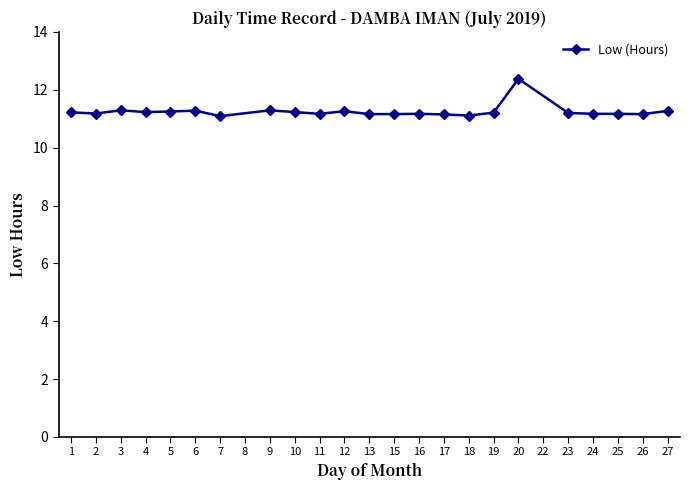

What is the maximum value shown in the chart?

12.4